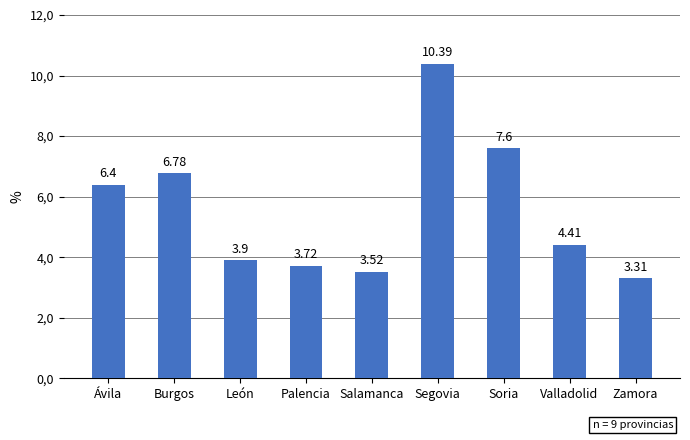

Is it true that the value at Valladolid is 2.4?

False